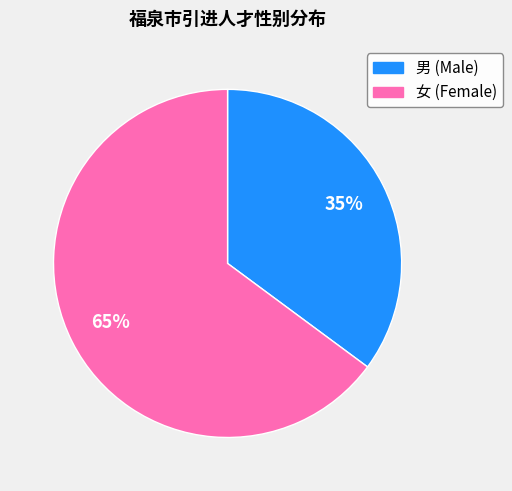

Which slice is the smallest?

男